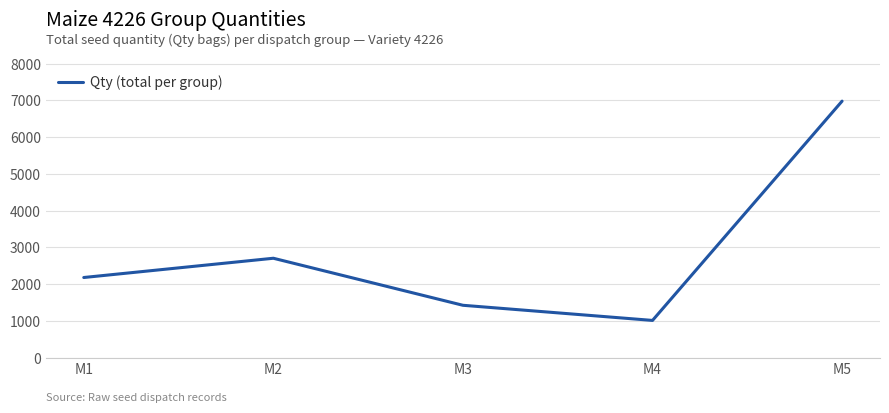

Which category has the highest value across all series?

M5